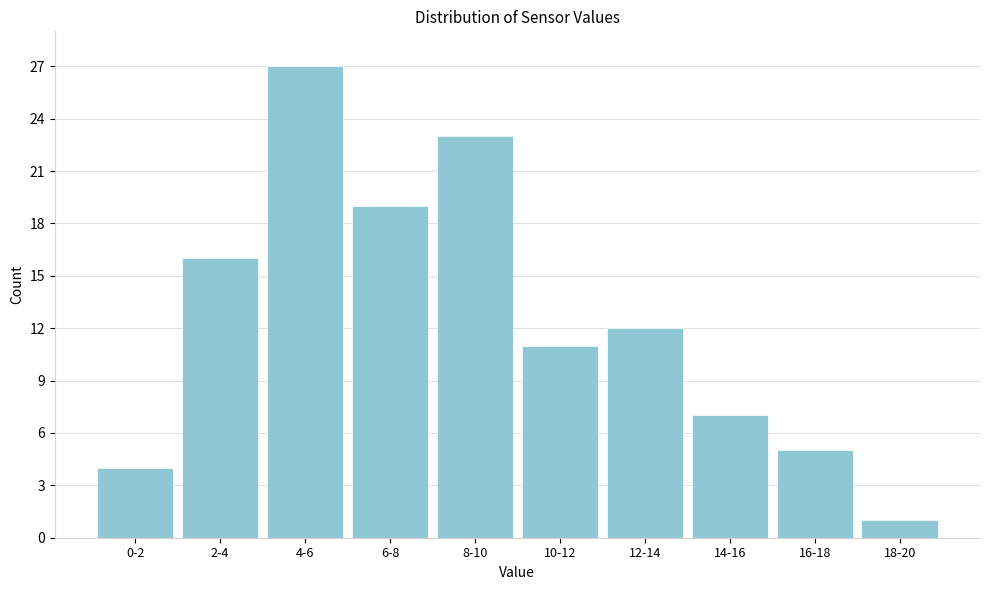

Reading left to right, extract all data points from this chart.

4	16	27	19	23	11	12	7	5	1